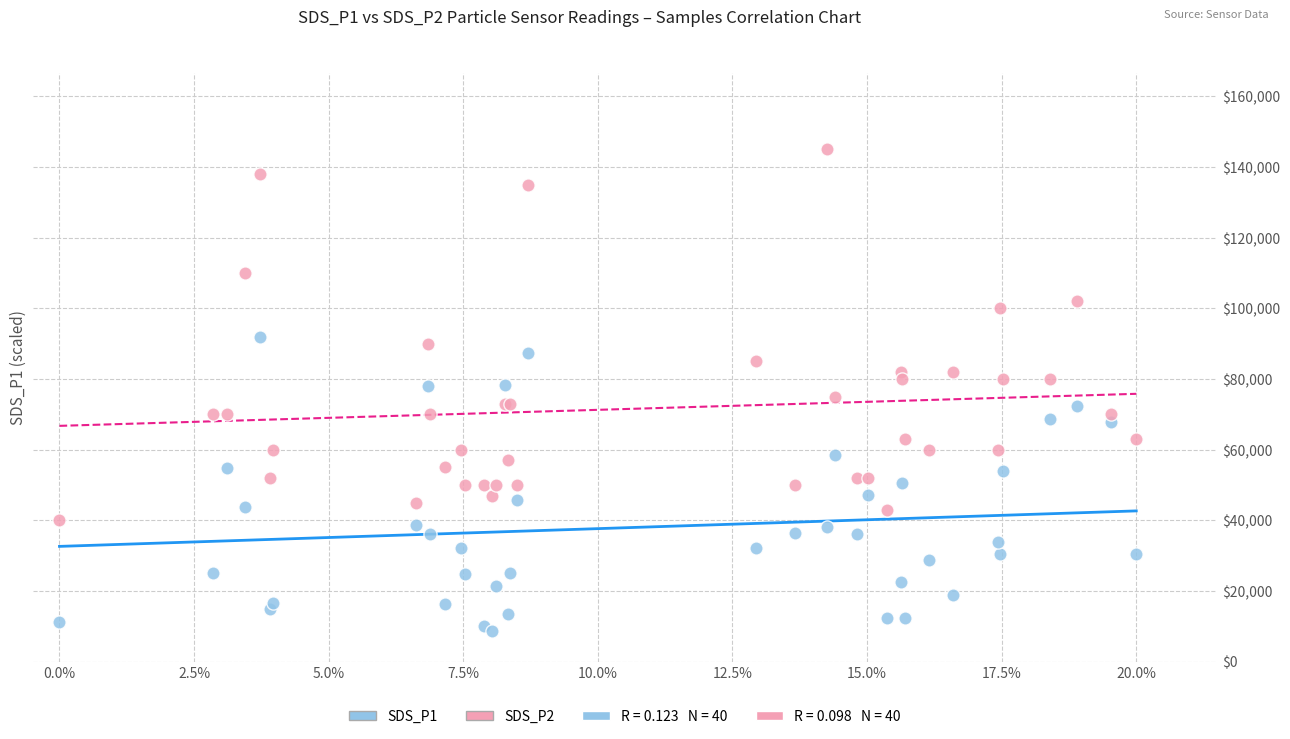

Which series contains the highest Y value?

SDS_P2